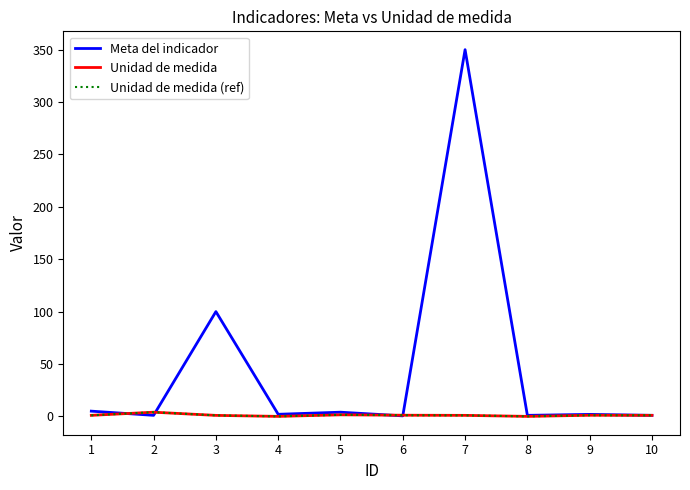

Reading left to right, transcribe all the data shown in this chart.

Meta del indicador: 5.0	1.0	100.0	2.0	4.0	0.5	350.0	1.0	1.9	1.0
Unidad de medida: 1.0	4.0	1.0	0.0	1.5	1.1	1.0	0.0	1.1	1.0
Unidad de medida (ref): 1.0	4.0	1.0	0.0	1.5	1.1	1.0	0.0	1.1	1.0